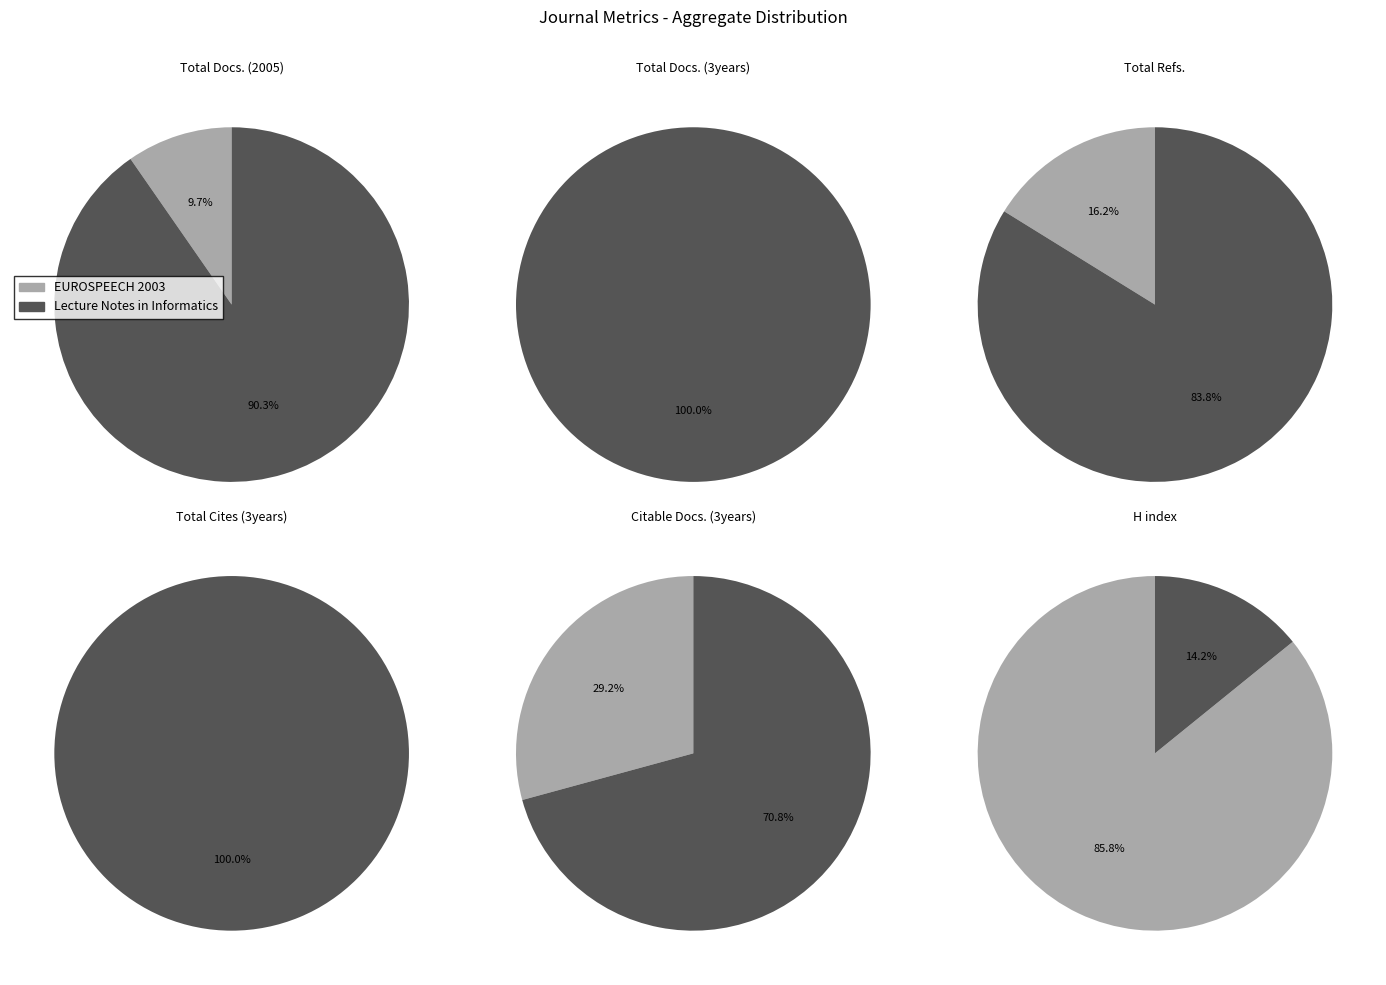

Which slice represents more than half of the pie?

Lecture Notes in Informatics